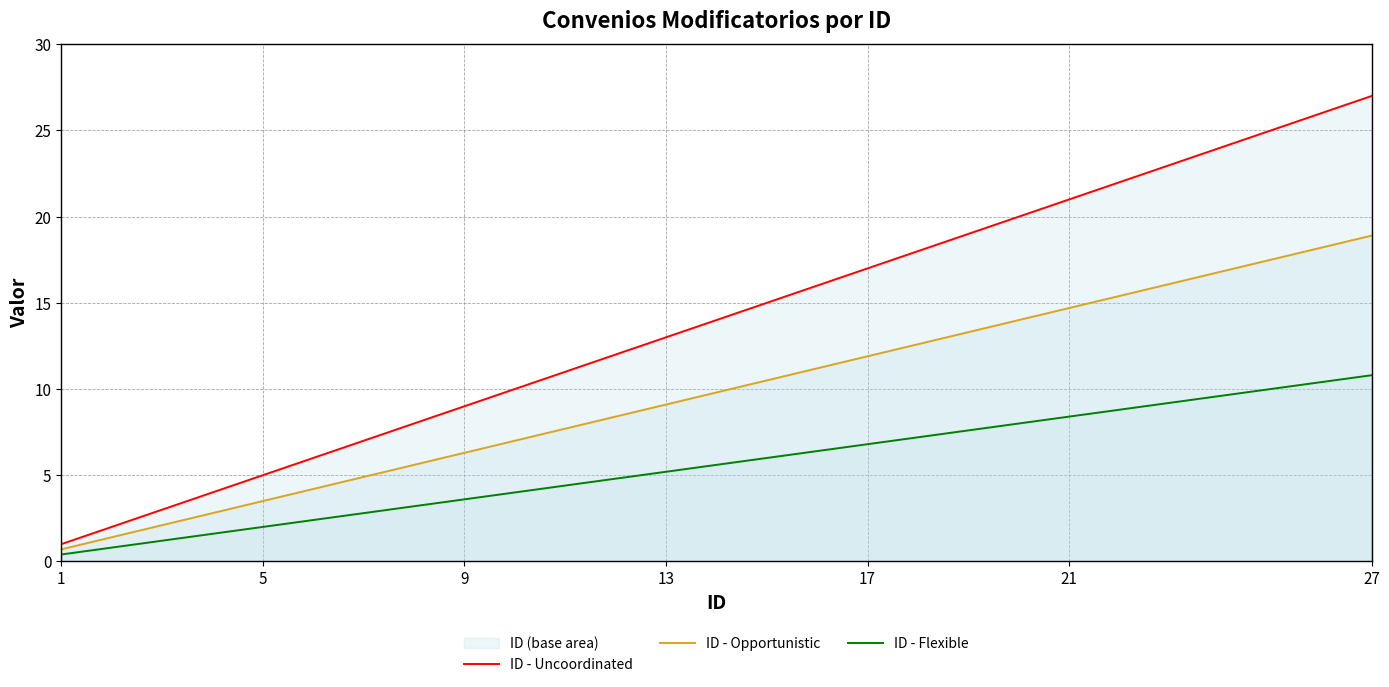

How many values in the ID - Flexible series are below 5?

12